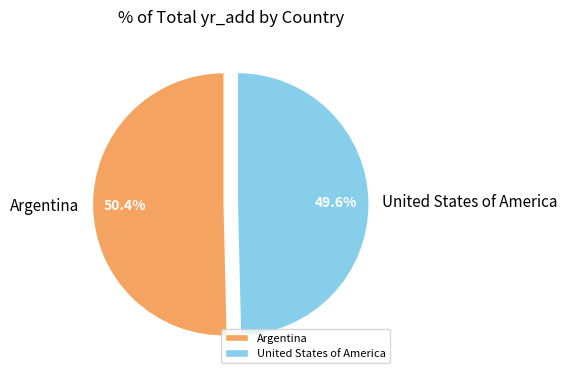

To the nearest percent, what is the combined percentage of Argentina and United States of America?

100%